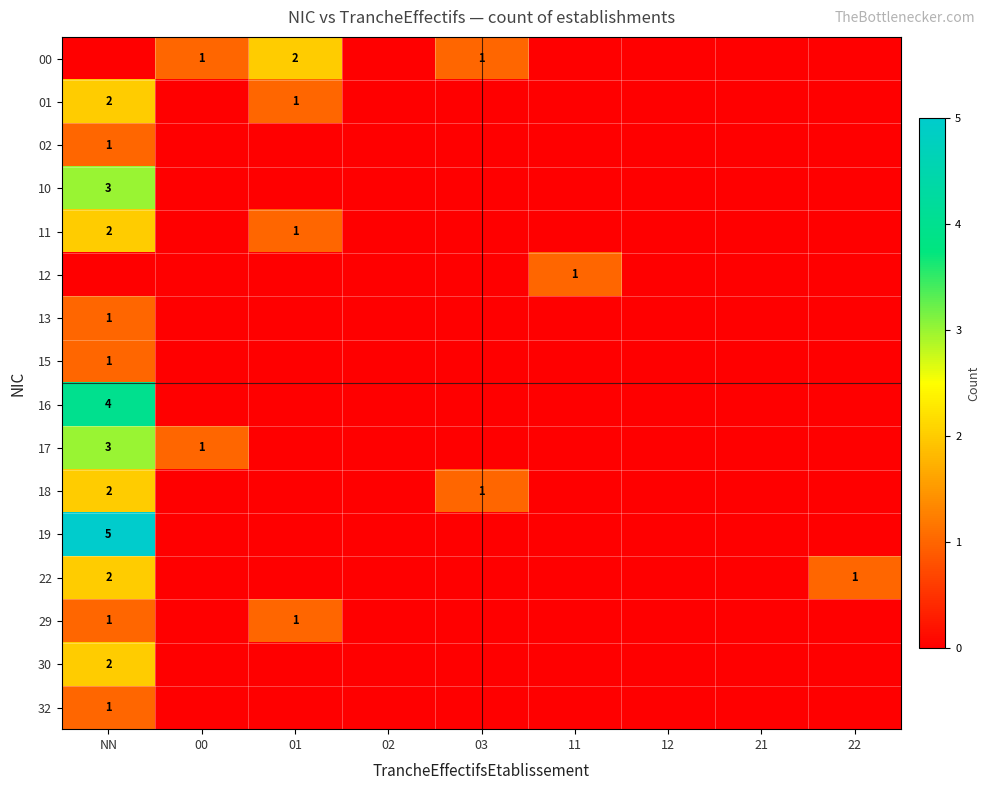

At which category is the sum across all series the highest?

NN